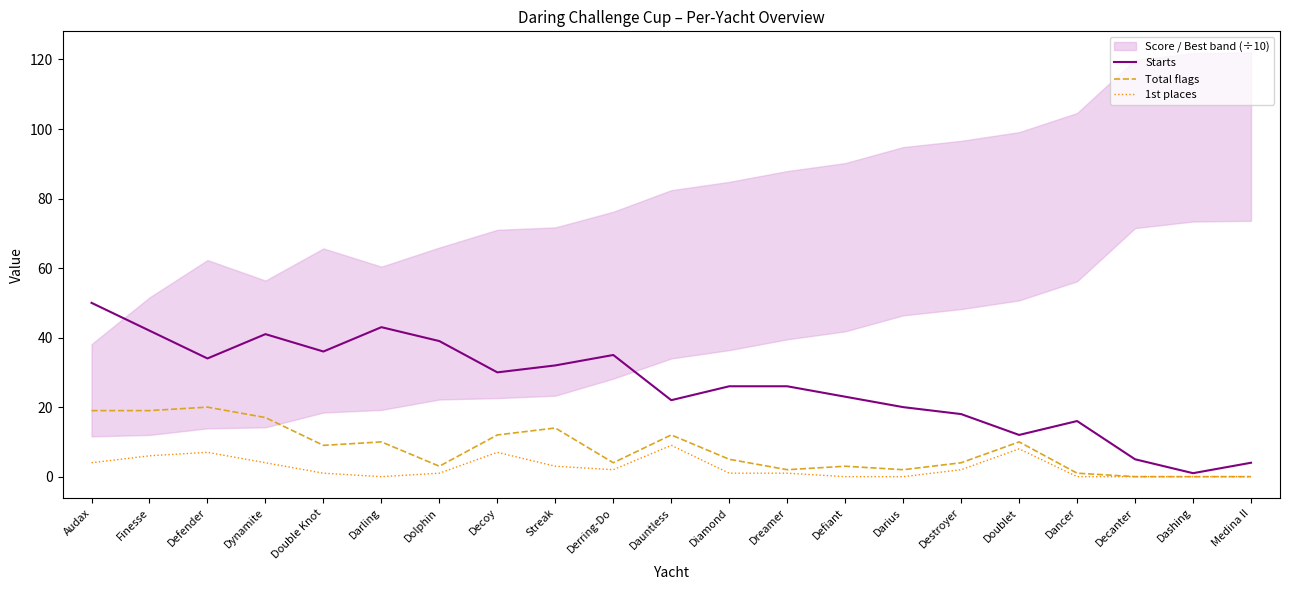

Is it true that Starts equals 34 at Defender?

True